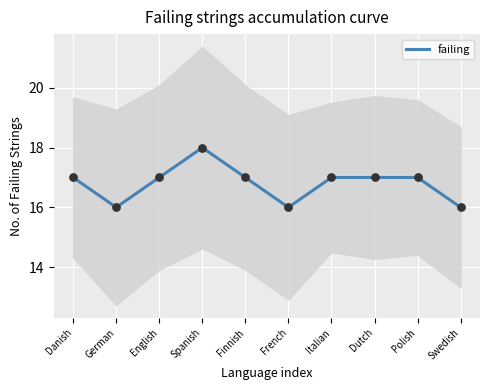

What is the change in value from French to Italian?

+1